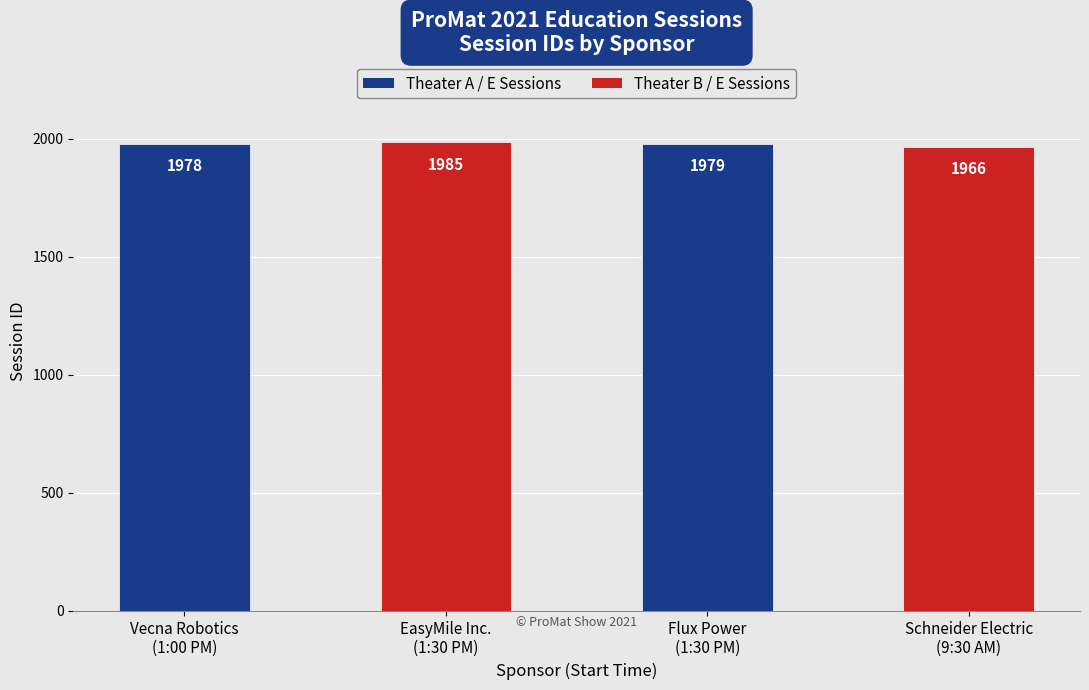

What is the ratio of the value at EasyMile Inc.
(1:30 PM) to the value at Schneider Electric
(9:30 AM)?

1.0